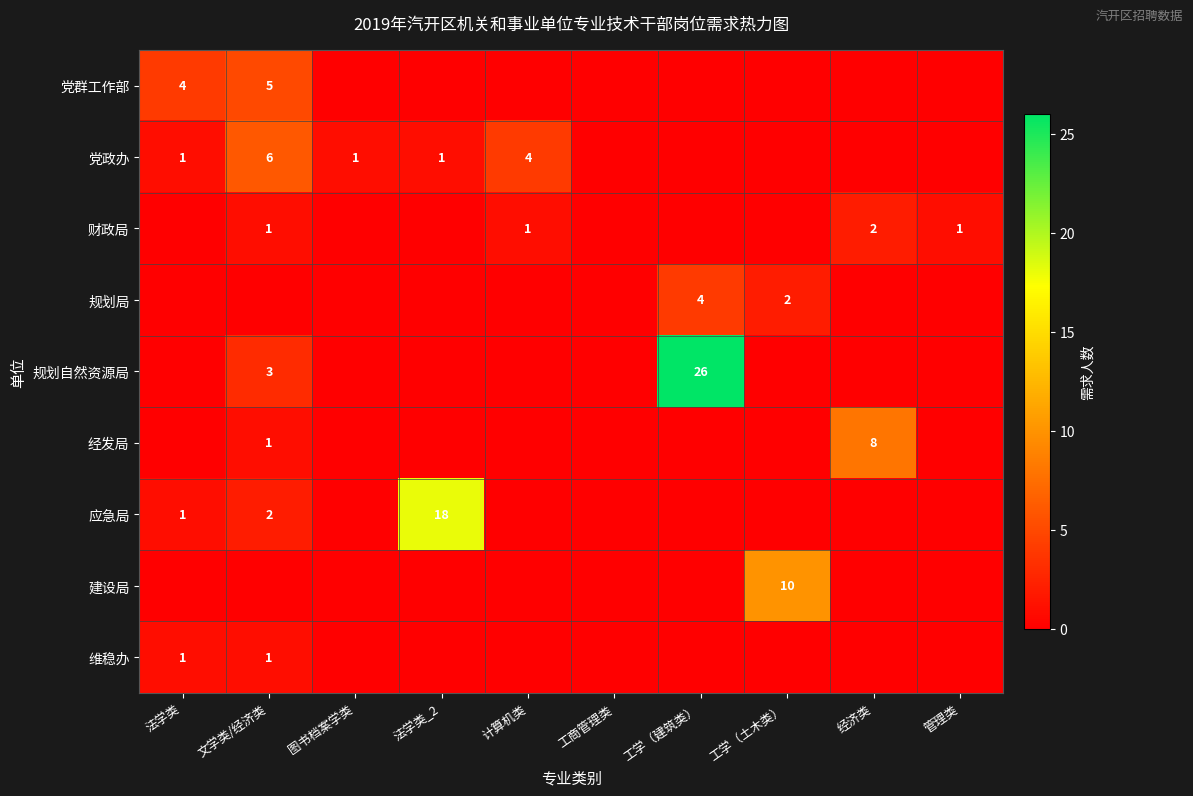

Is the value of 财政局 at 经济类 greater than the value of 应急局 at 法学类_2?

No